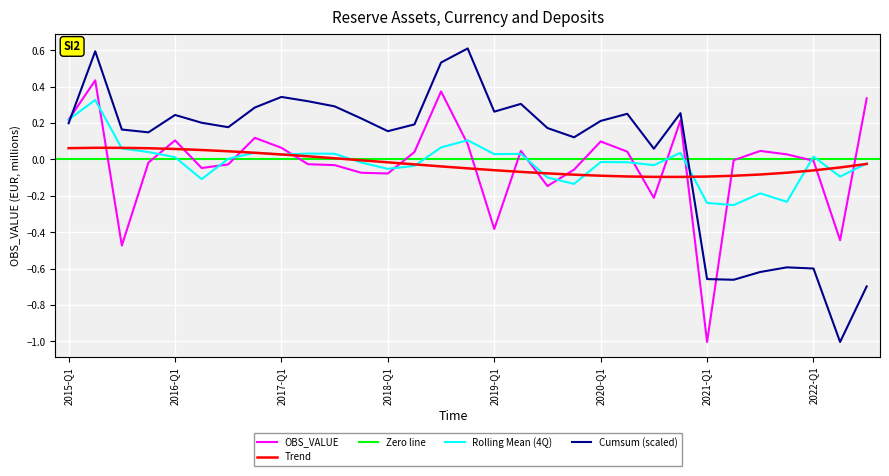

How many categories are shown in the chart?

31